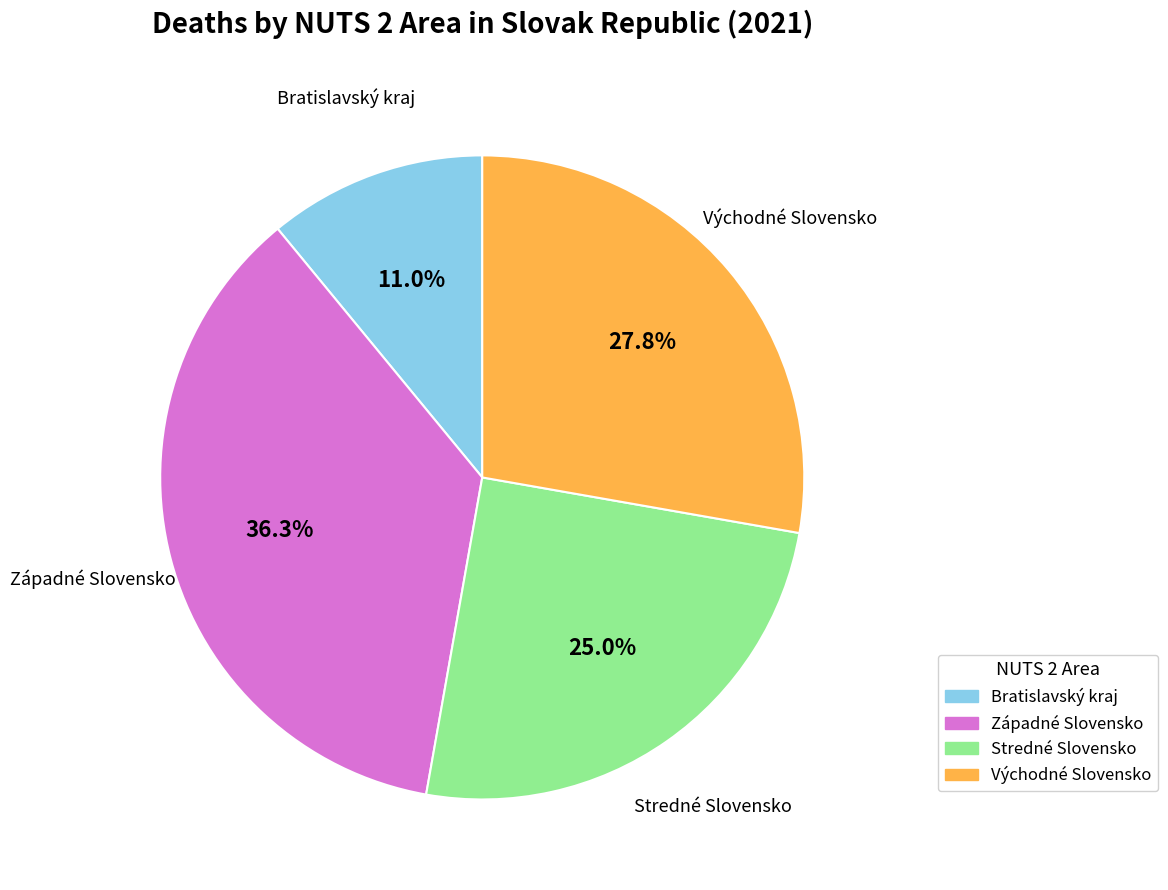

Count the number of slices in the pie.

4